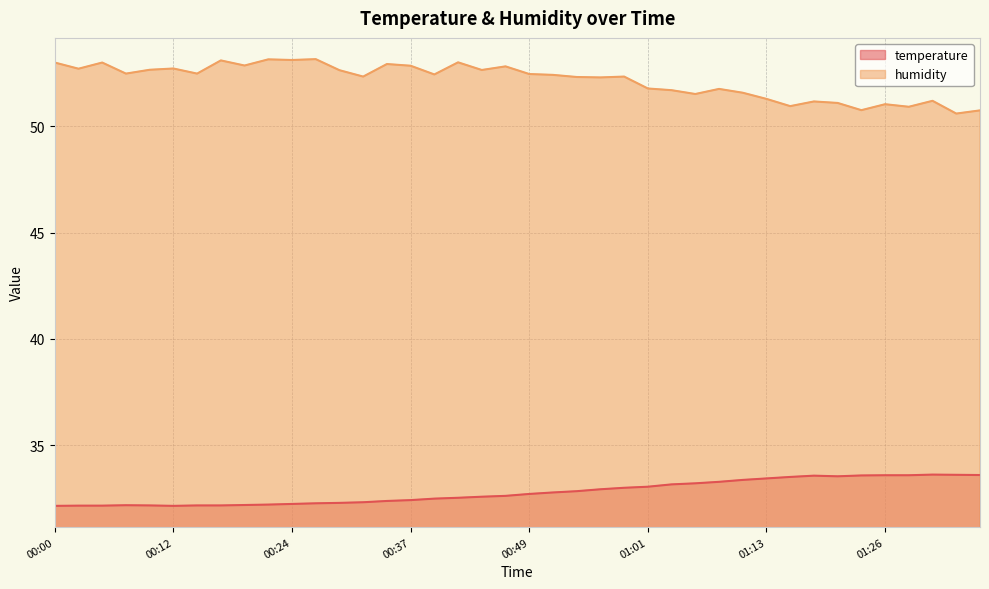

Which series has the widest spread of values?

humidity